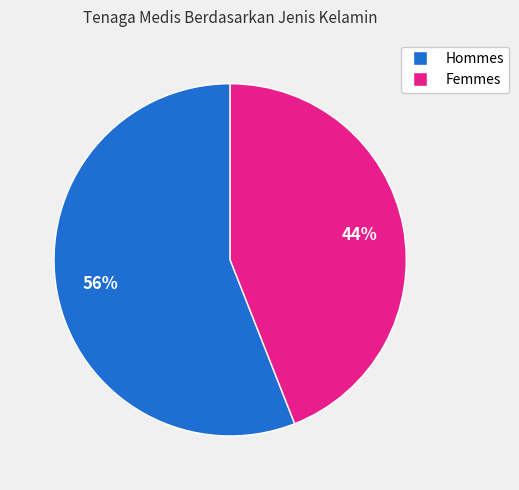

To the nearest percent, what is the average slice percentage?

50%